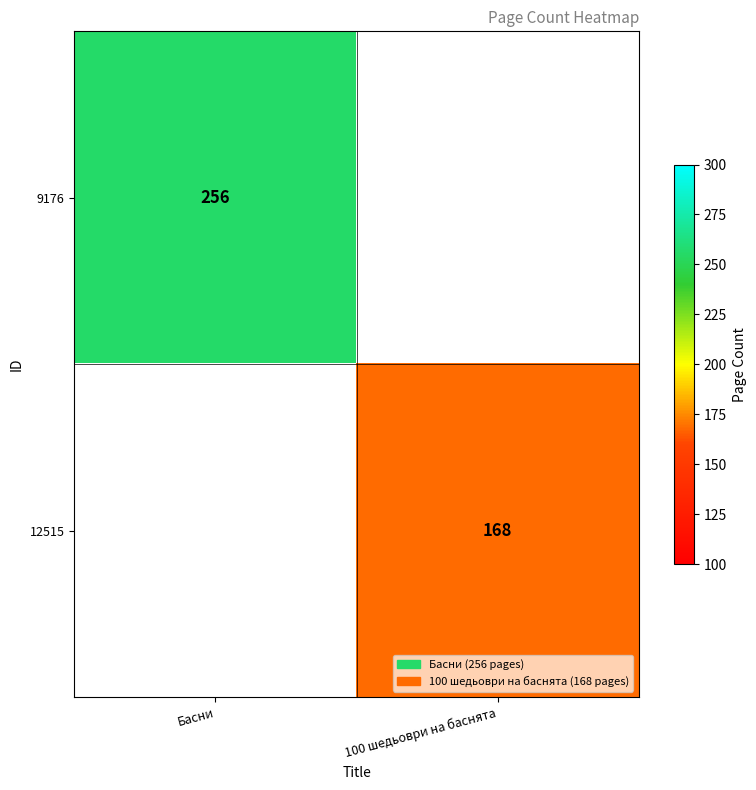

The value of 12515 at 100 шедьоври на баснята is 247. True or false?

False